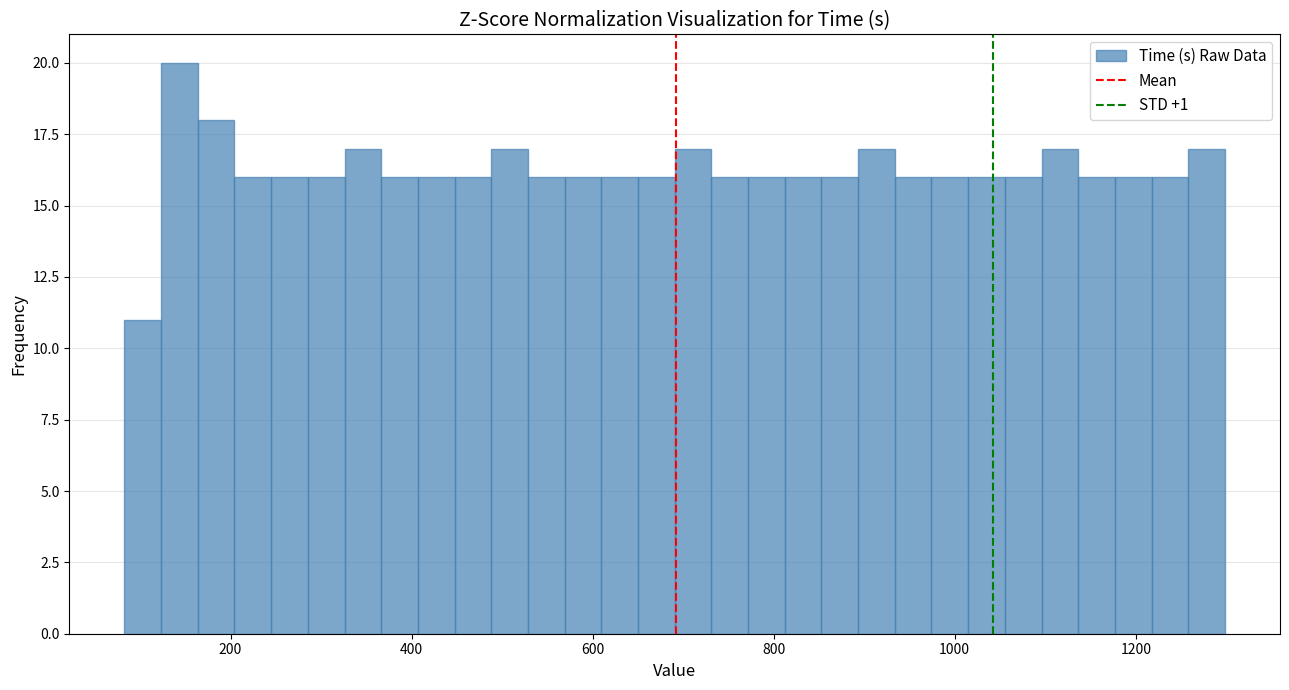

Read against the x-axis, roughly where is the centre of the tallest bar?

140